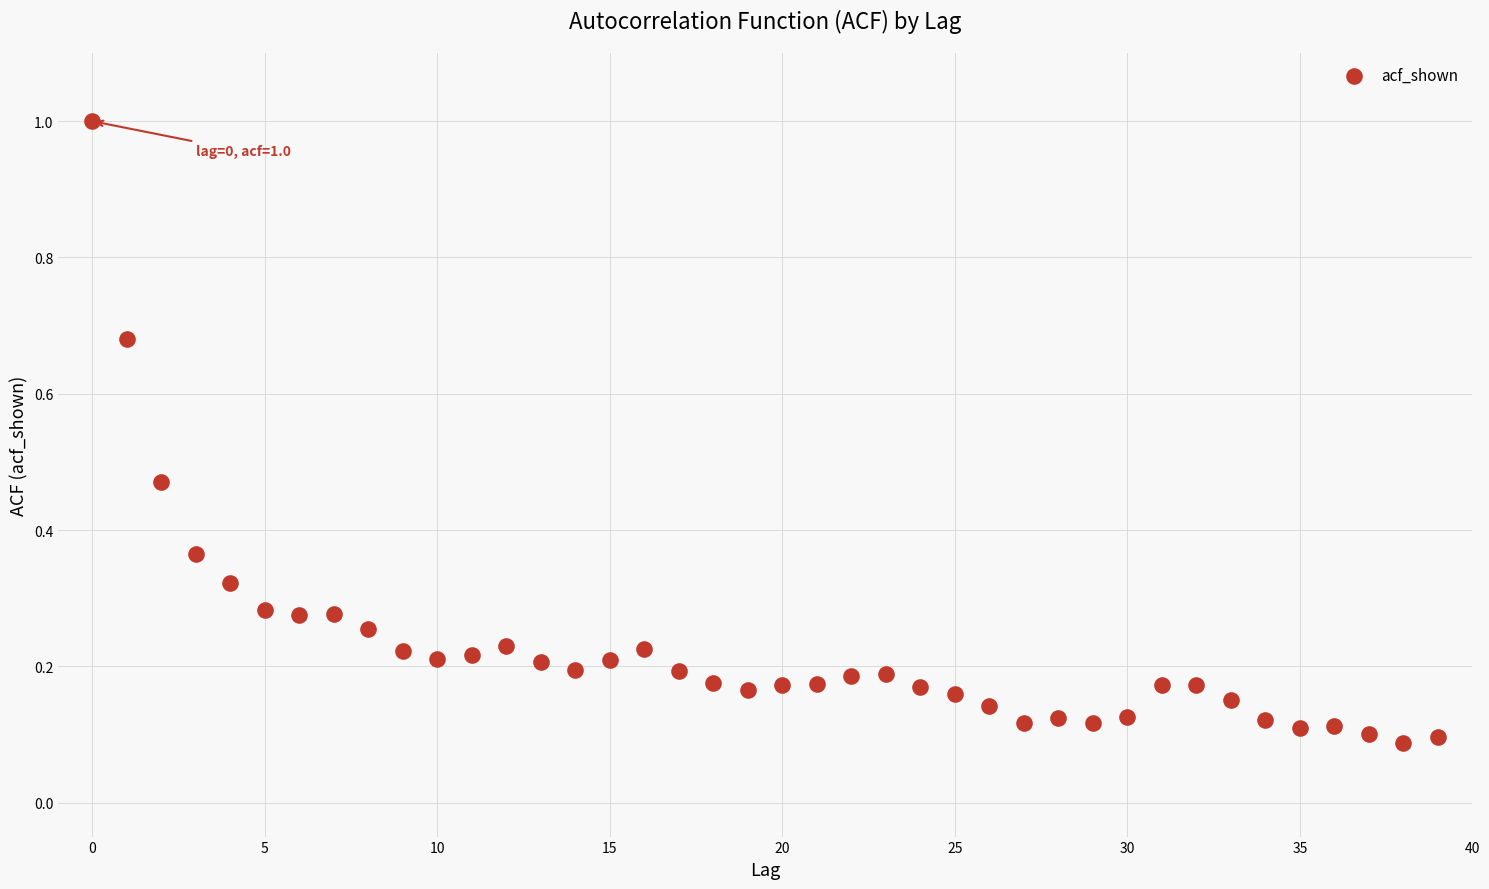

What is the range of Y values (max minus min)?

0.9